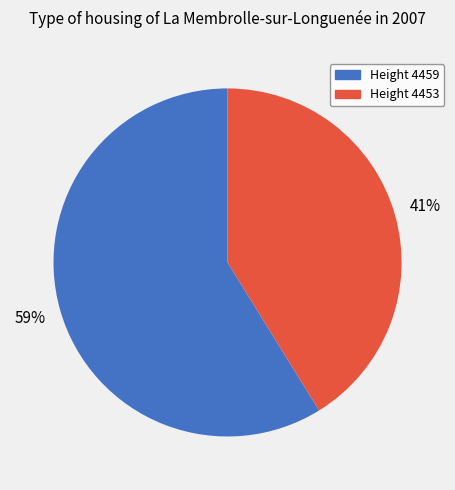

Rank the categories by value from lowest to highest.

Height 4453, Height 4459